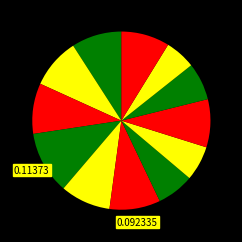

How many slices are in this pie chart?

12